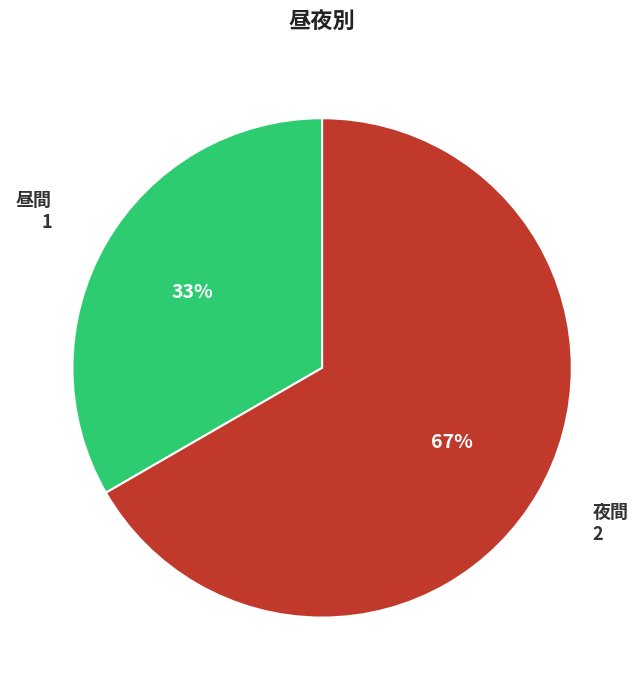

True or false: 夜間 accounts for 67% of the total.

True